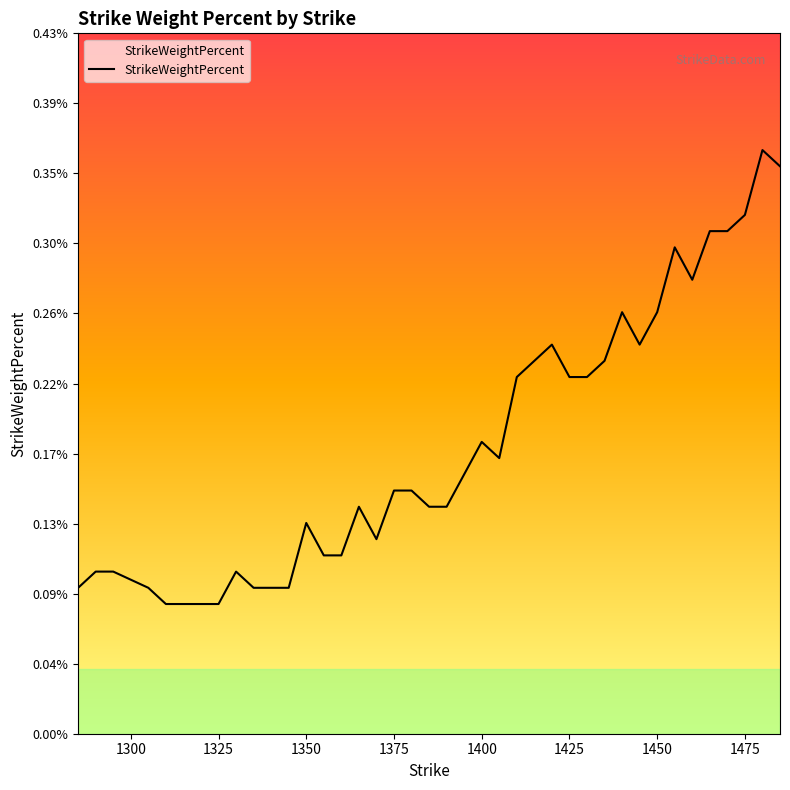

Does the chart display data point markers on the line(s)?

No